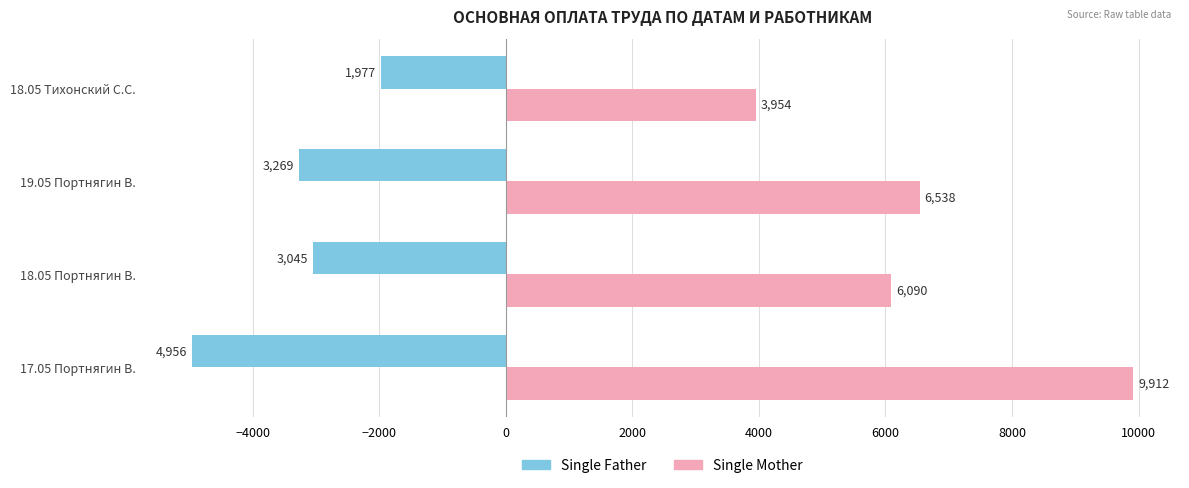

List the labels in order of Single Father value, largest first.

18.05 Тихонский С.С., 18.05 Портнягин В., 19.05 Портнягин В., 17.05 Портнягин В.